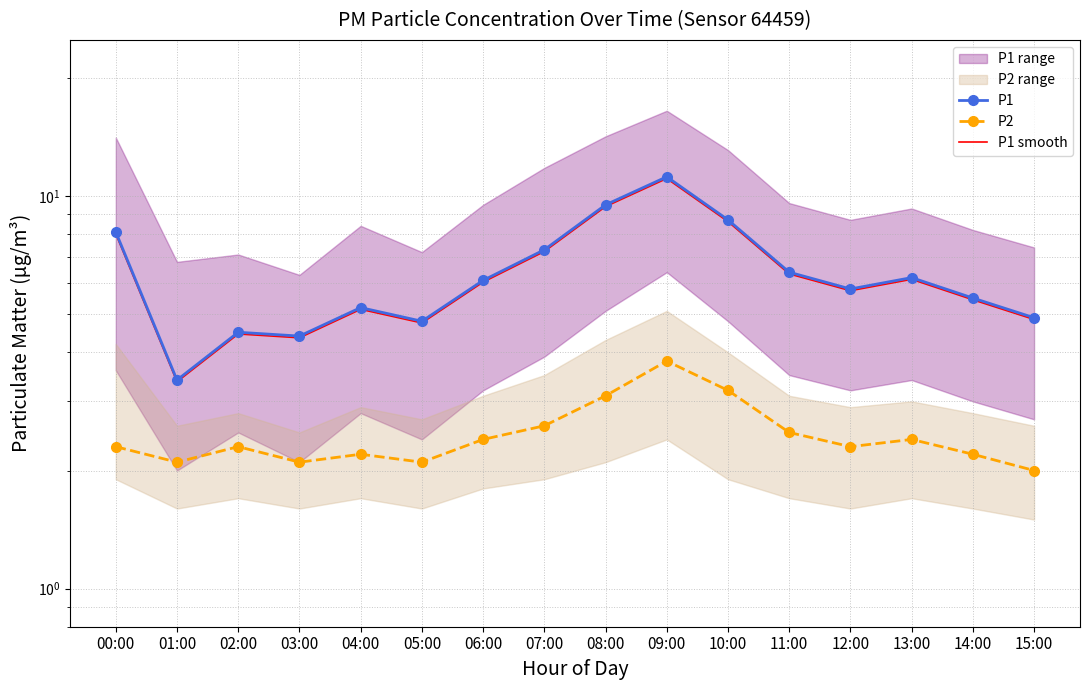

Is it true that P2 equals 3.6 at 15:00?

False